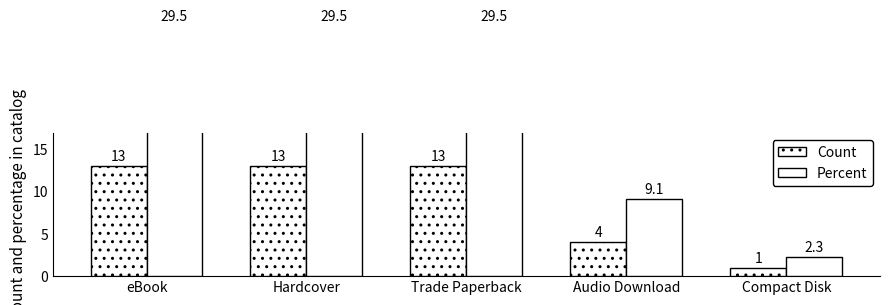

Which series has the largest total across all categories?

Percent